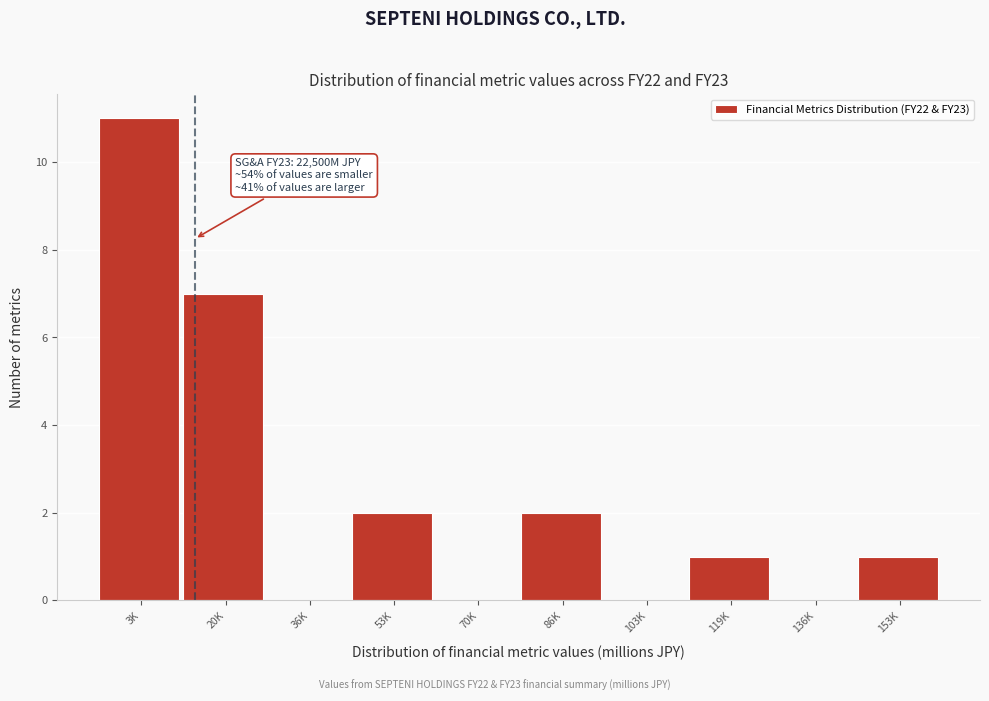

Reading right to left, transcribe all the data shown in this chart.

153K=1	136K=0	119K=1	103K=0	86K=2	70K=0	53K=2	36K=0	20K=7	3K=11